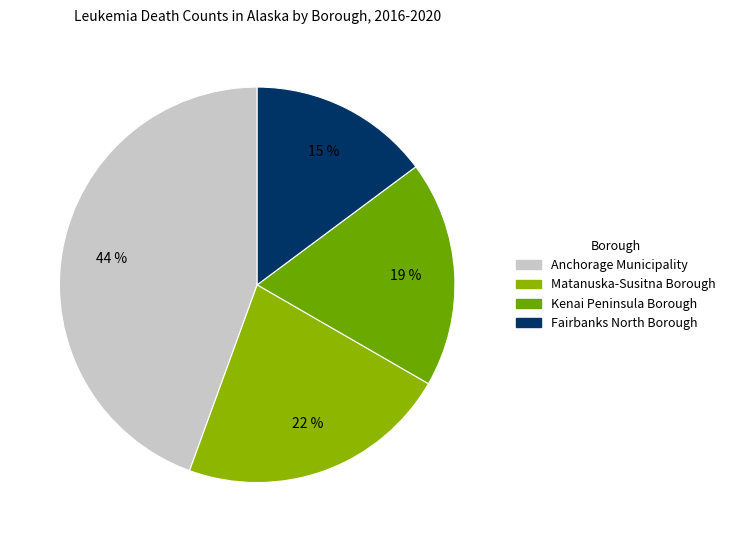

To the nearest percent, what is the average slice percentage?

25%